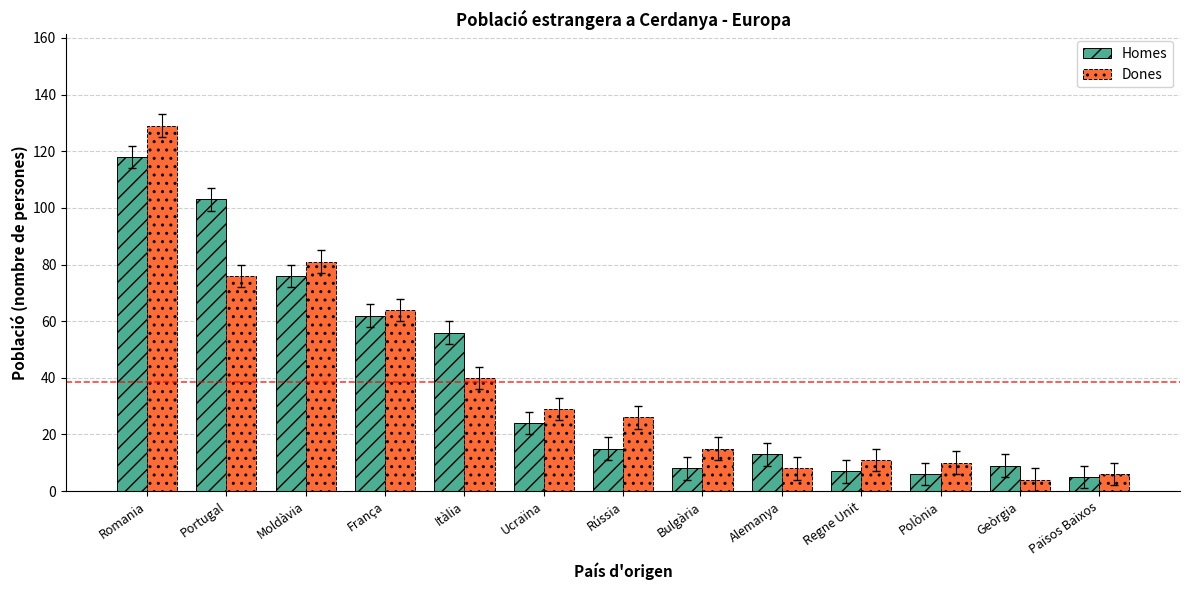

Is the value of Homes at Geòrgia greater than the value of Dones at França?

No